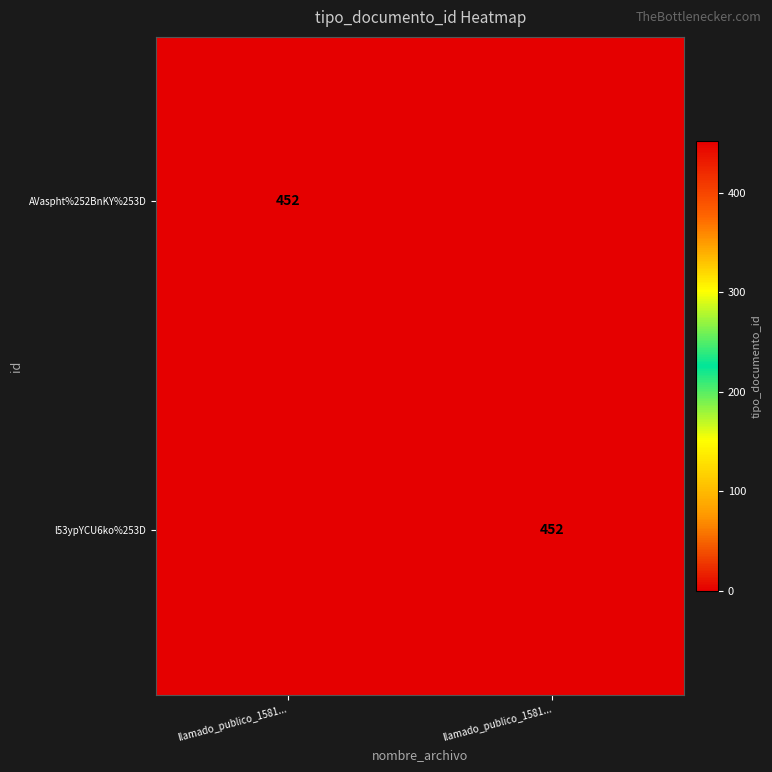

The value of l53ypYCU6ko%253D at llamado_publico_1581... is 303. True or false?

False